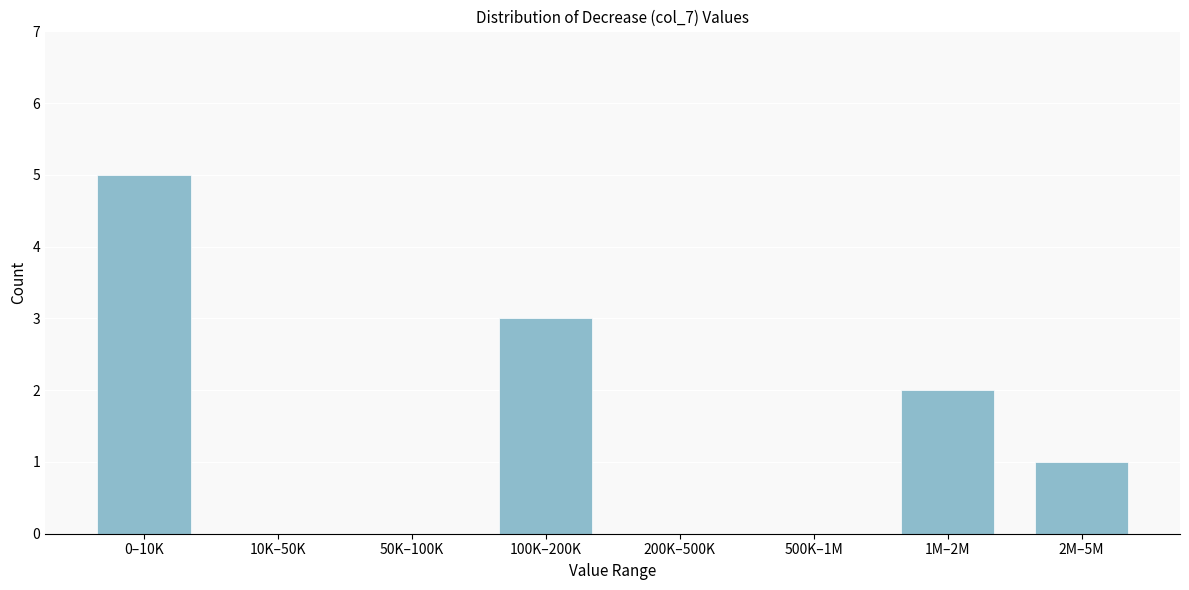

Reading right to left, what are all the values shown in this chart?

2M–5M=1	1M–2M=2	500K–1M=0	200K–500K=0	100K–200K=3	50K–100K=0	10K–50K=0	0–10K=5